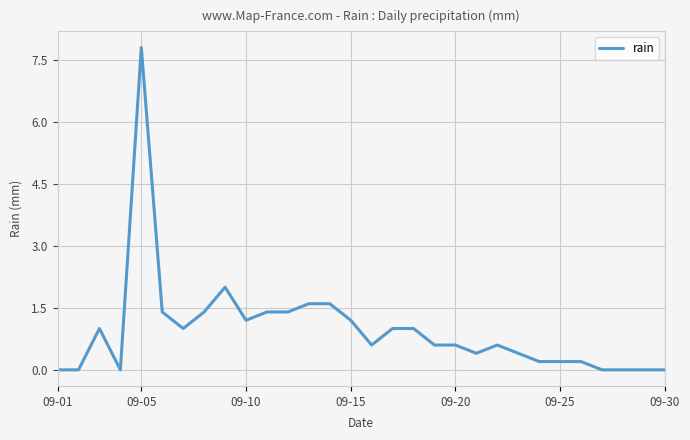

Does the chart have visible grid lines?

Yes